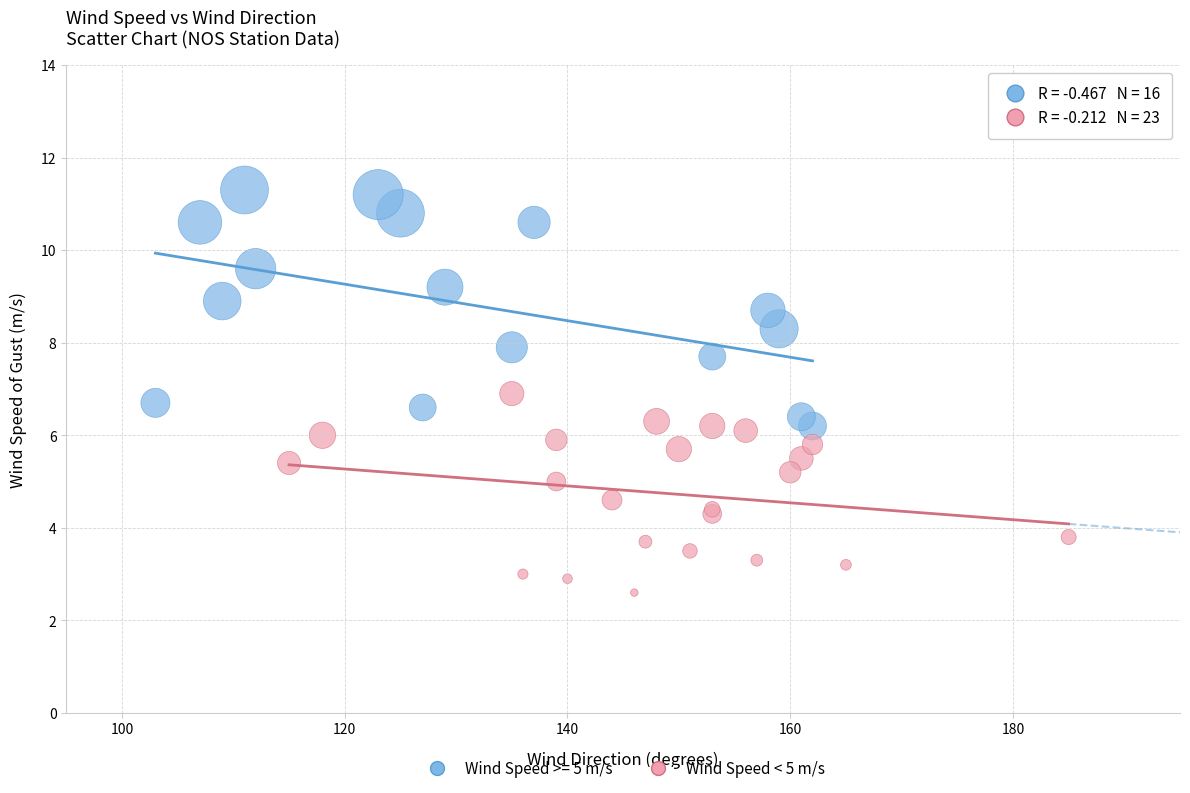

Which series contains the highest Y value?

Wind Speed >= 5 m/s